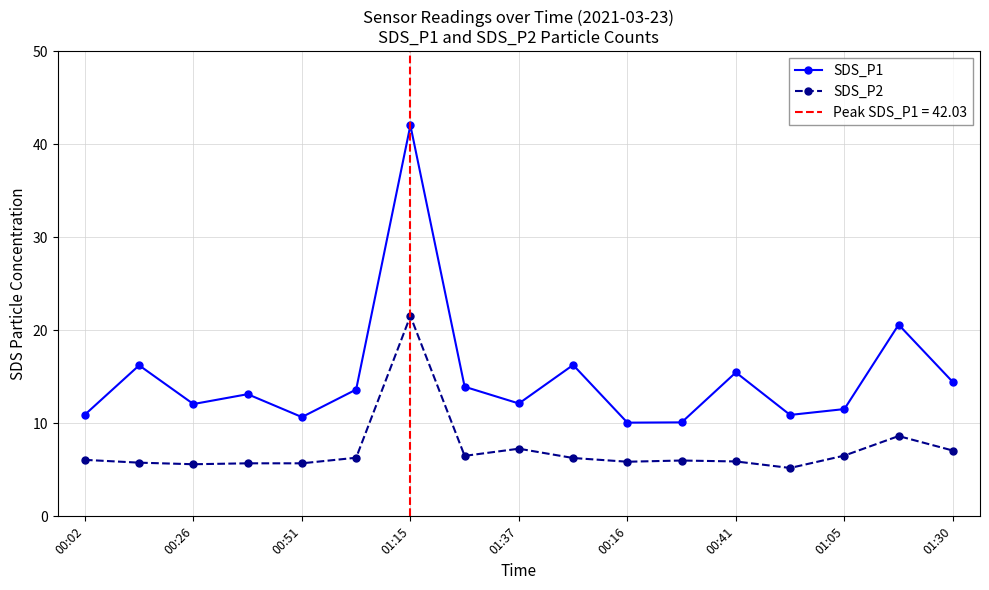

Is it true that SDS_P1 equals 10.9 at 13?

True